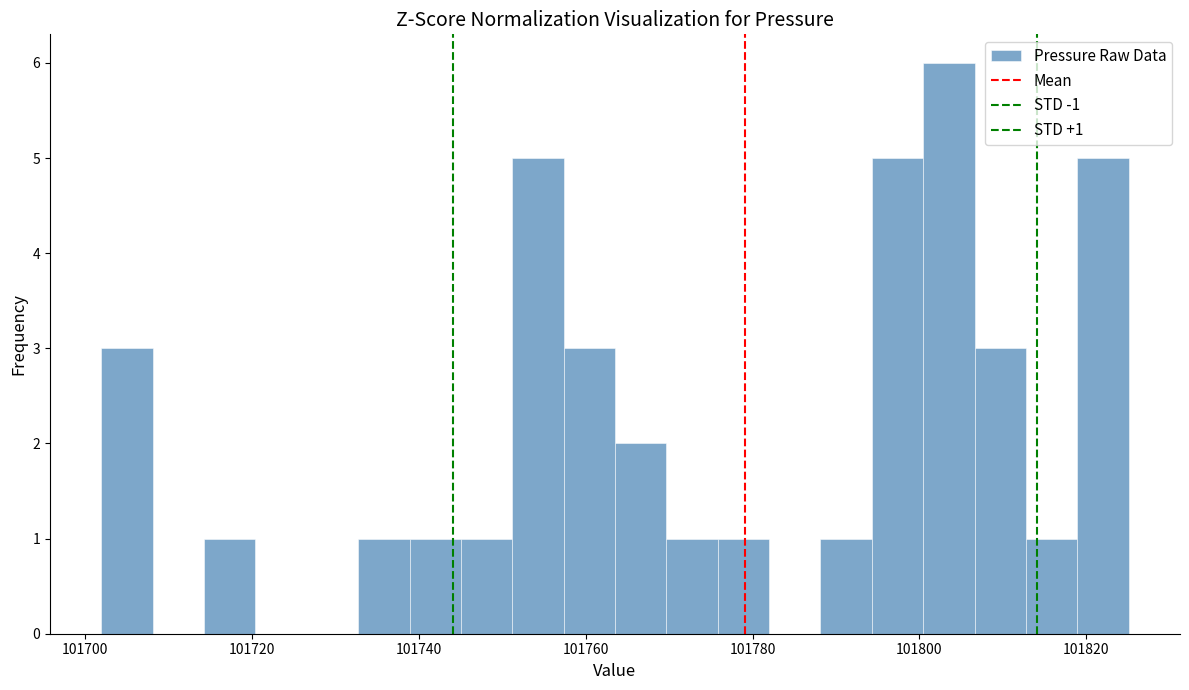

Around what value on the x-axis is the tallest bar? Give the approximate position of its centre, as read against the axis.

101804